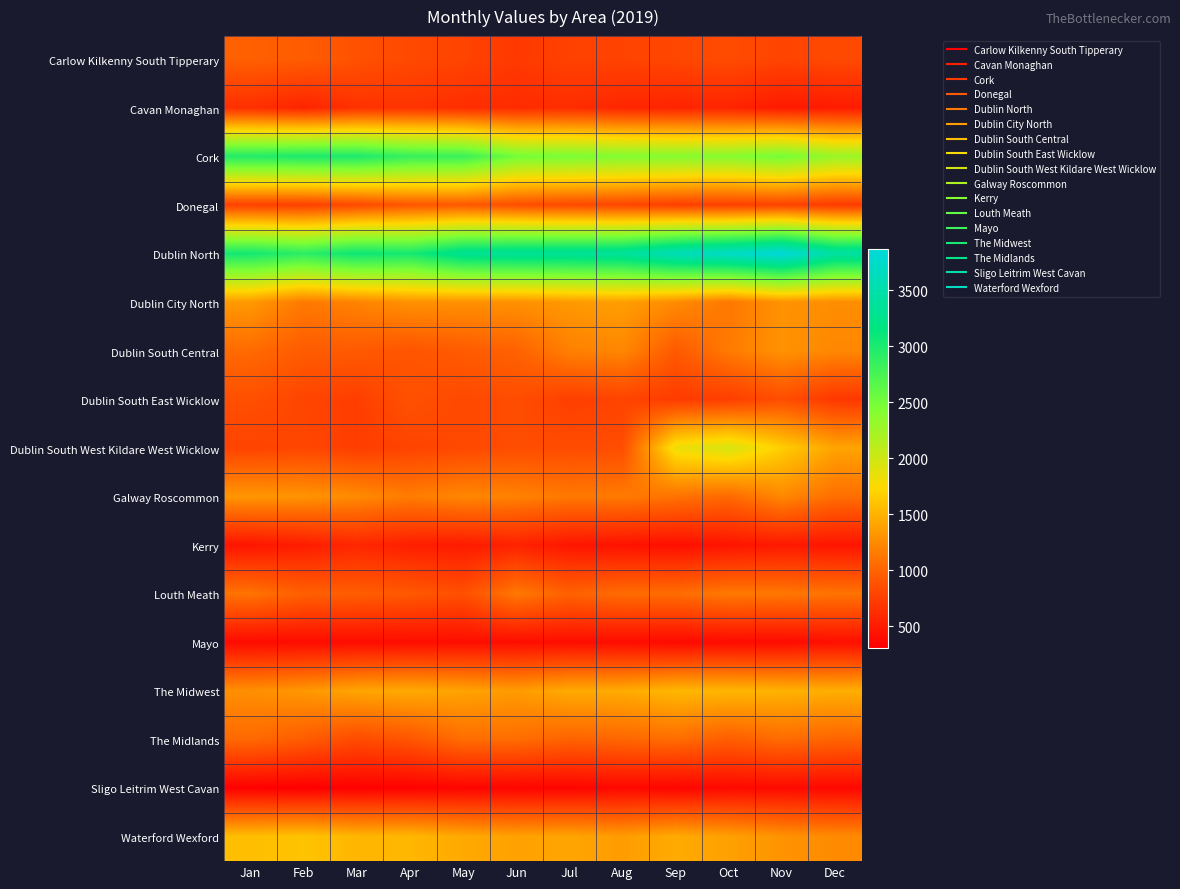

Rank the series at Jun from highest to lowest value.

Dublin North, Cork, Waterford Wexford, The Midwest, Dublin City North, Galway Roscommon, Louth Meath, The Midlands, Dublin South Central, Donegal, Dublin South East Wicklow, Dublin South West Kildare West Wicklow, Carlow Kilkenny South Tipperary, Cavan Monaghan, Kerry, Mayo, Sligo Leitrim West Cavan